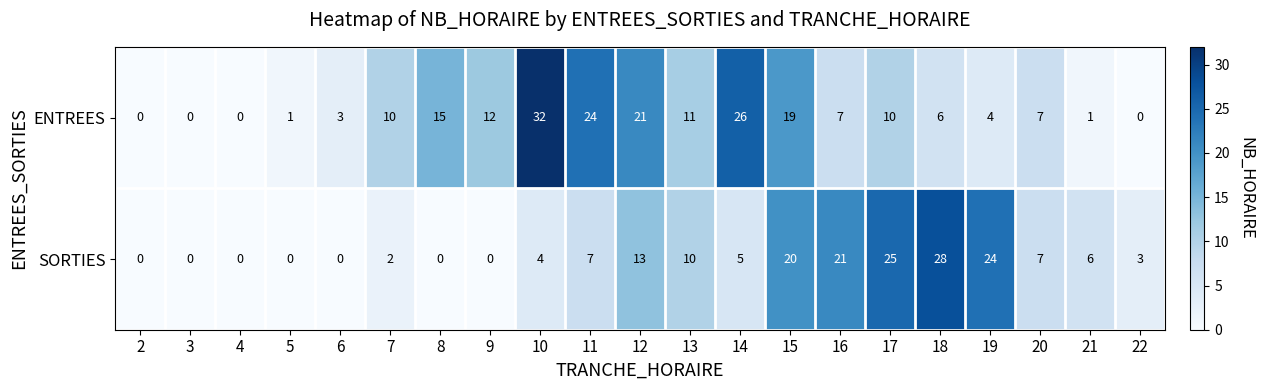

Which series has the largest total across all categories?

ENTREES